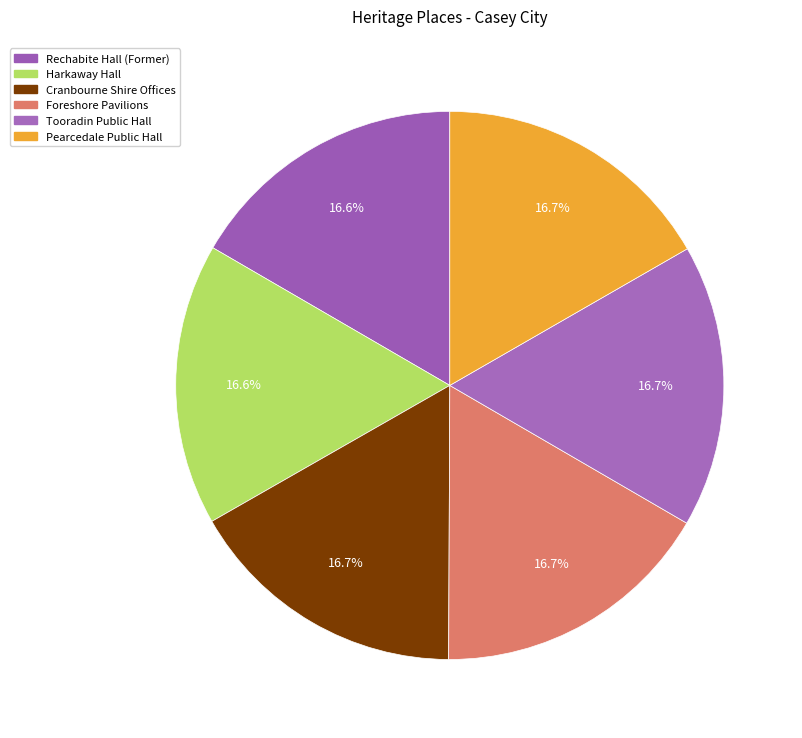

To the nearest percent, what percentage of the pie is Pearcedale Public Hall?

17%